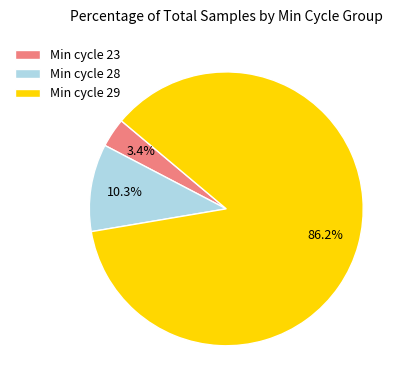

Rank the categories by value from lowest to highest.

Min cycle 23, Min cycle 28, Min cycle 29